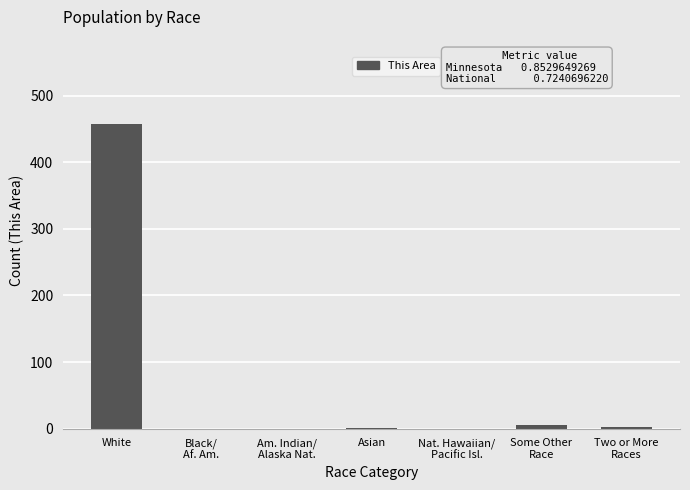

The chart shows a value of 639 at White. True or false?

False